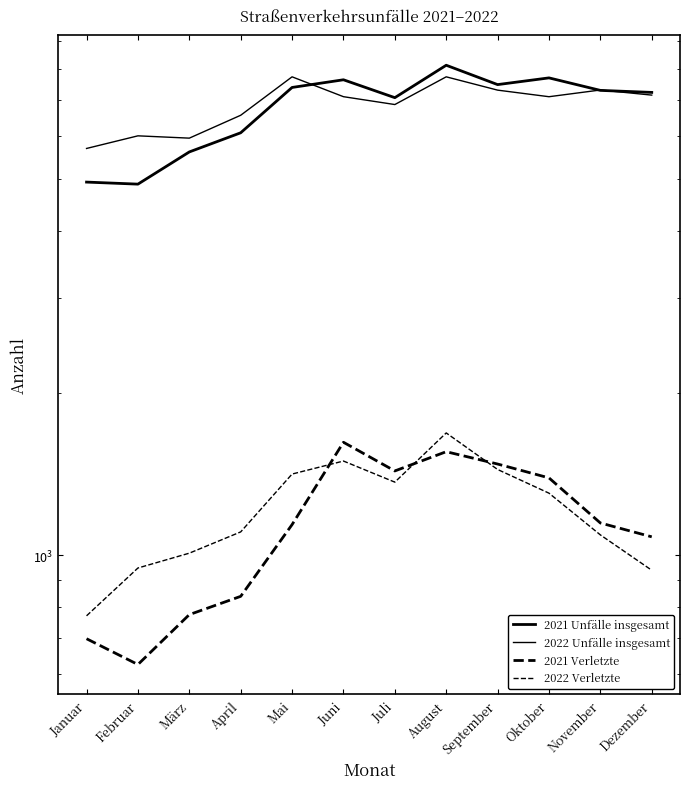

What is the approximate value of 2022 Unfälle insgesamt at März, to the nearest 50?

5950